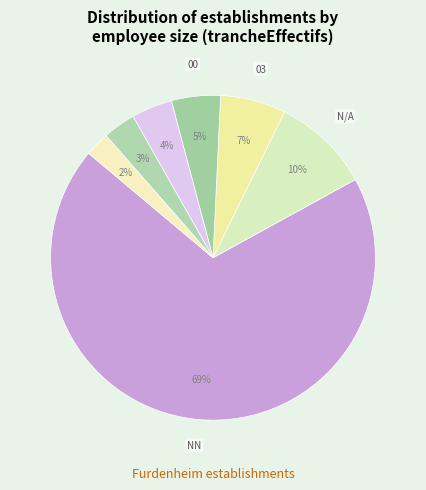

Count the number of slices in the pie.

7